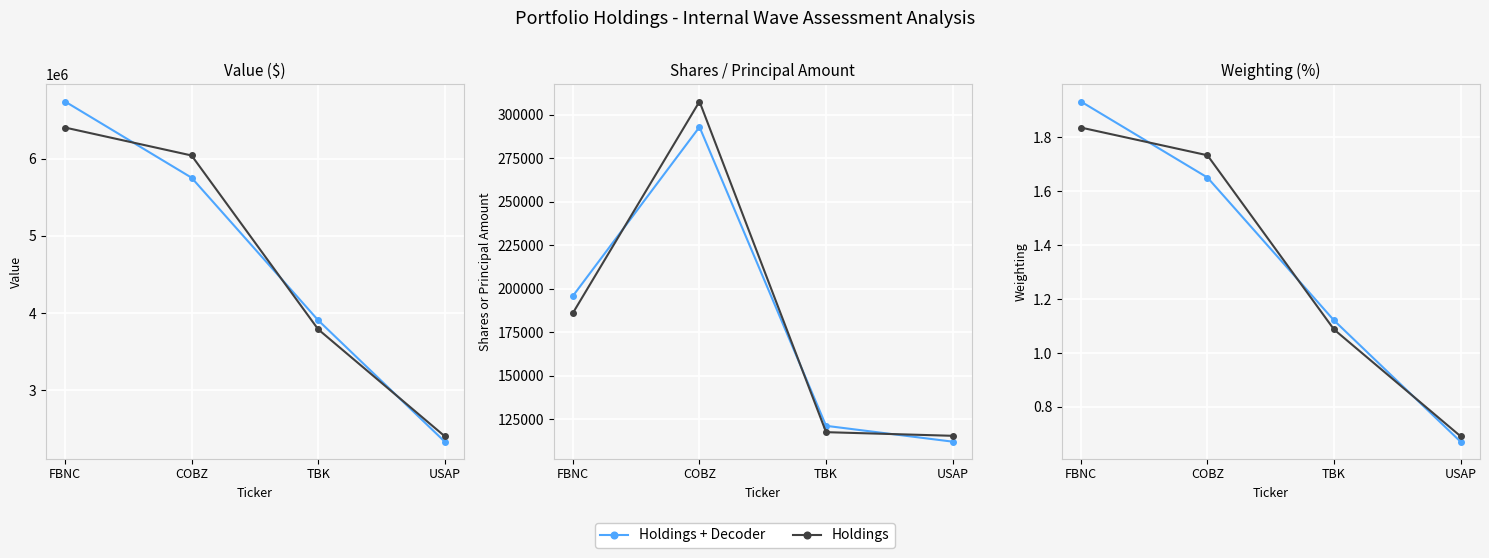

At which label does Holdings reach its peak?

FBNC